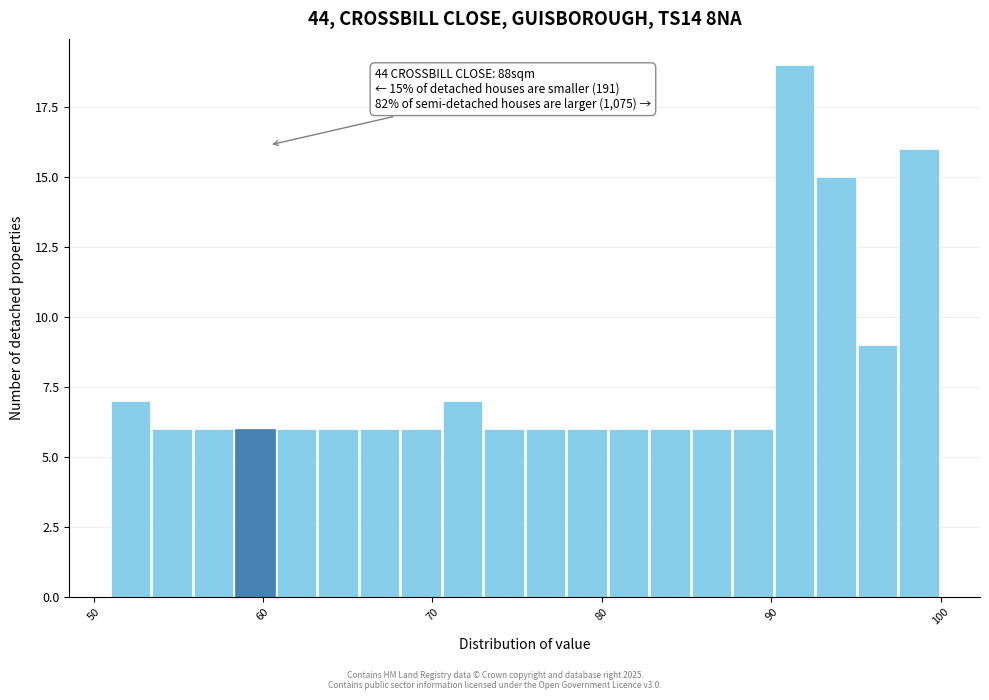

Around what value on the x-axis is the tallest bar? Give the approximate position of its centre, as read against the axis.

91